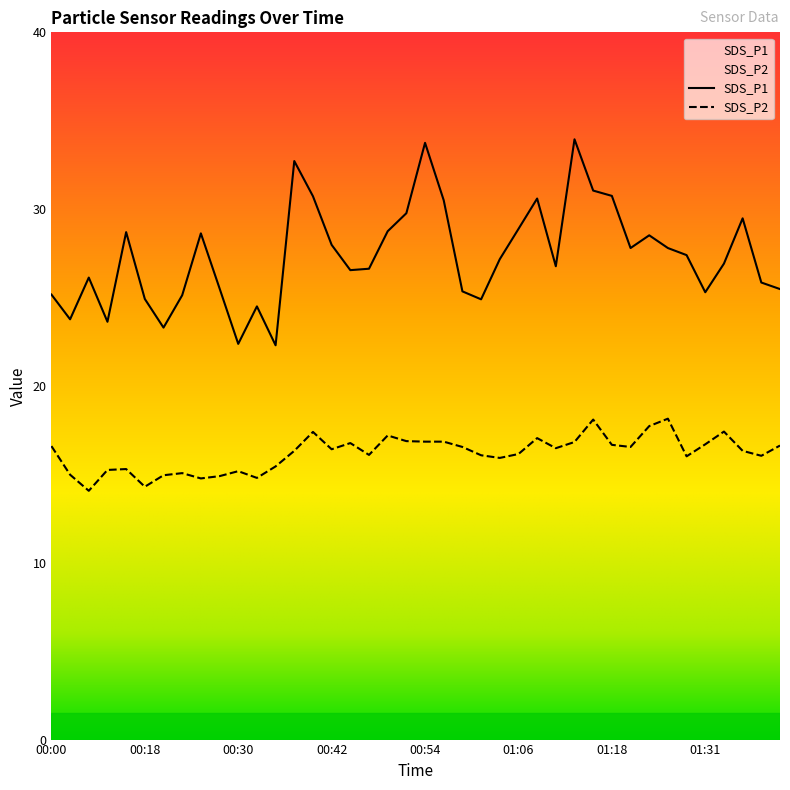

True or false: SDS_P1 and SDS_P2 intersect in this chart.

False